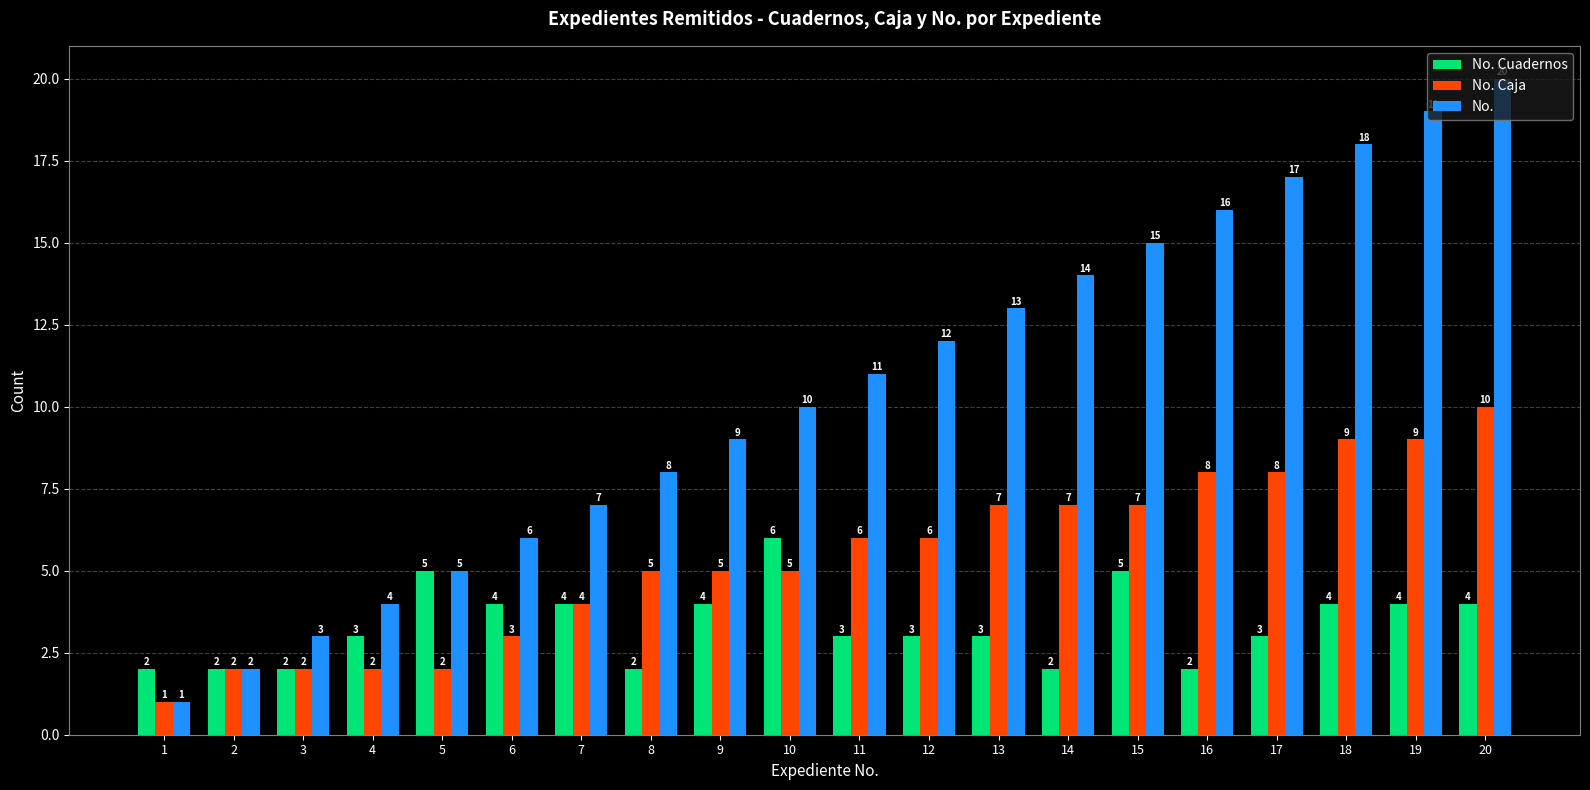

At which label does No. Caja reach its peak?

20